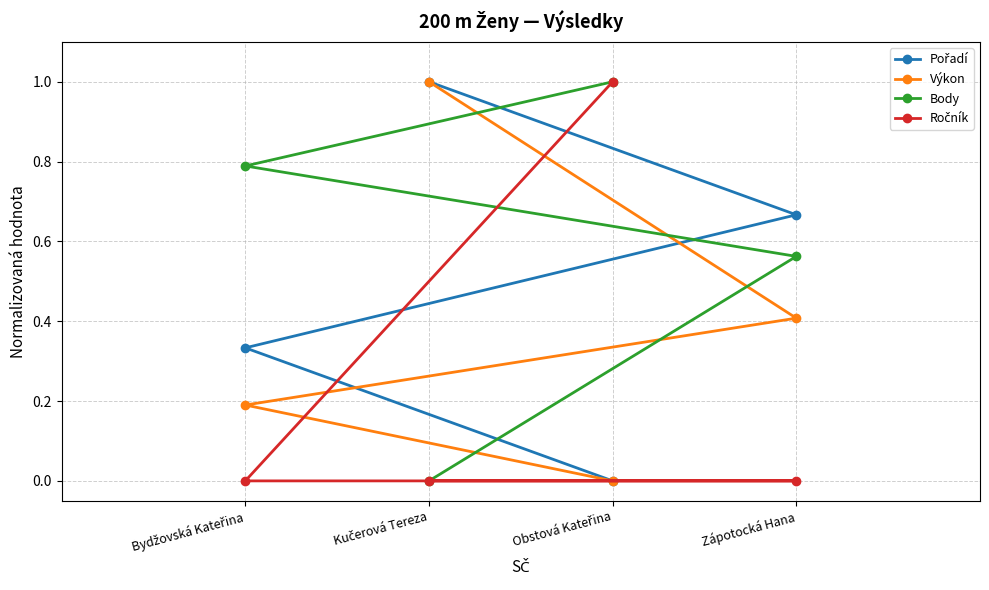

After their last crossing, which series has the higher values: Pořadí or Body?

Pořadí